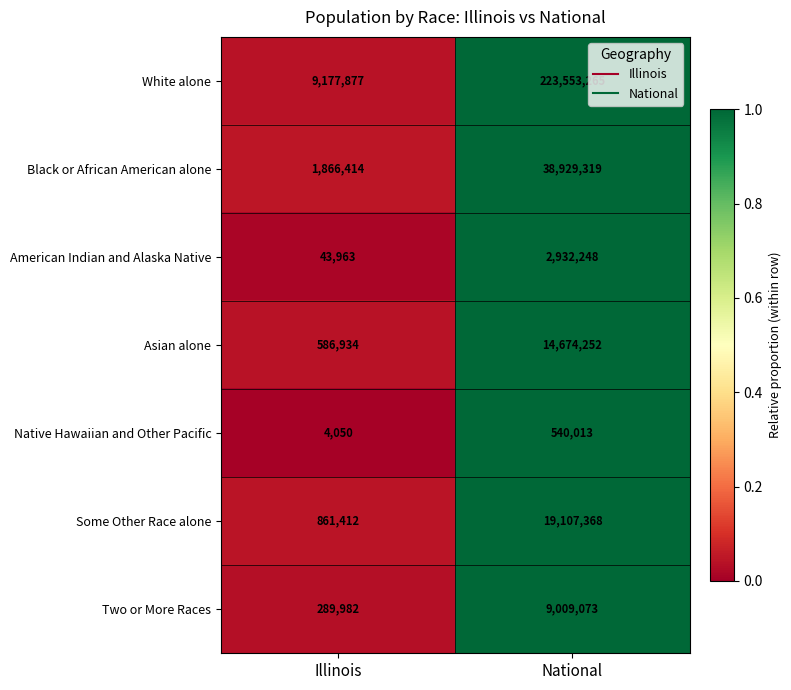

How many distinct data groups are displayed?

7